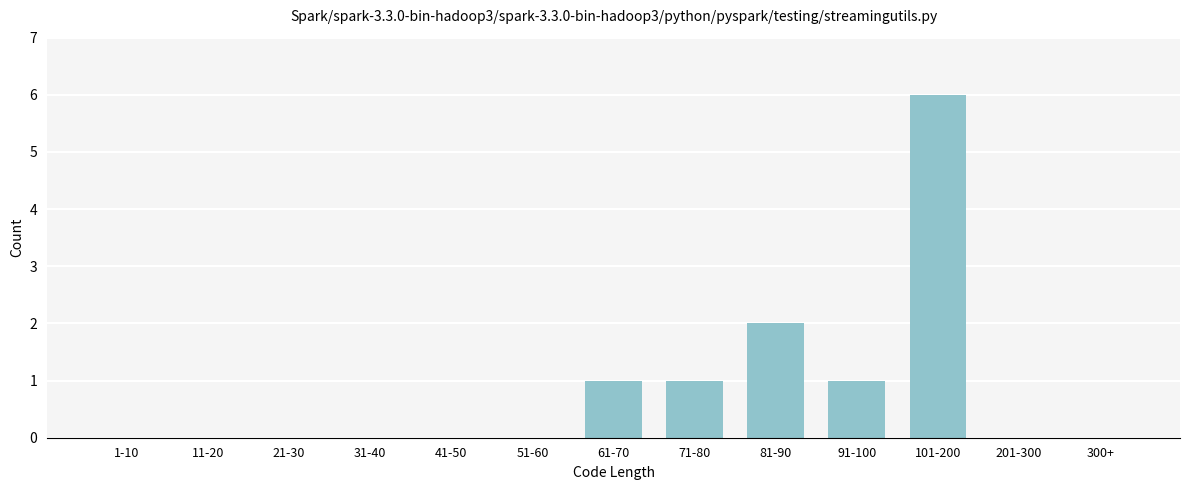

The chart shows a value of 6 at 101-200. True or false?

True